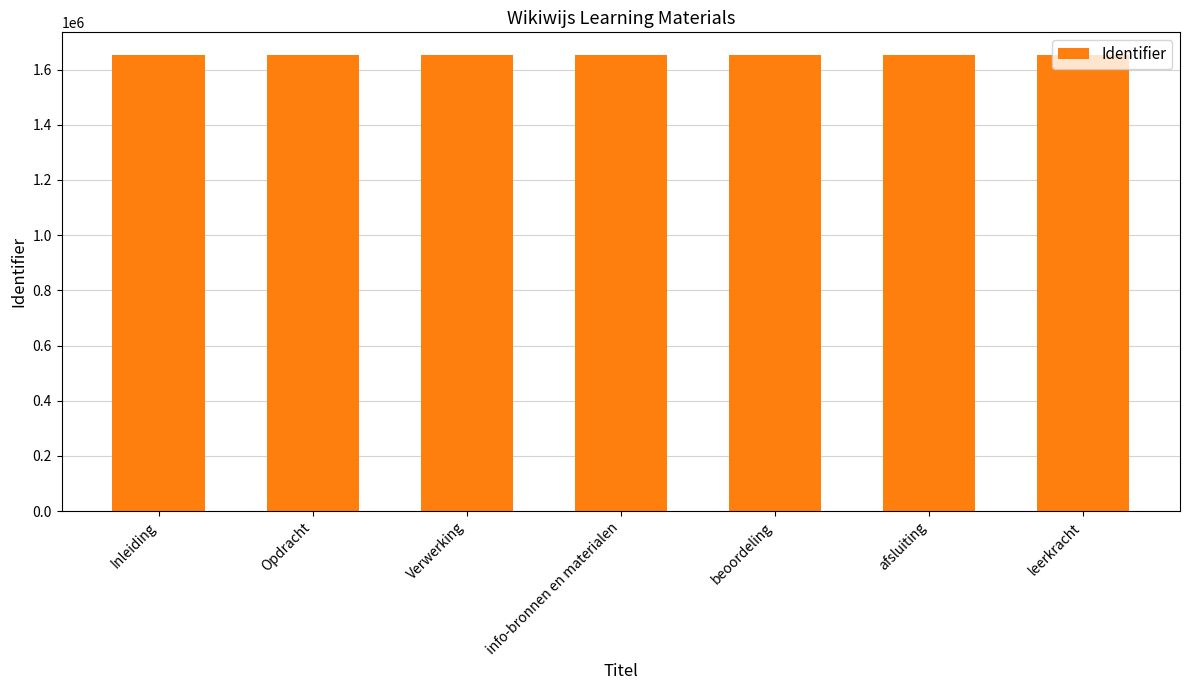

The chart shows a value of 1652404 at Inleiding. True or false?

True